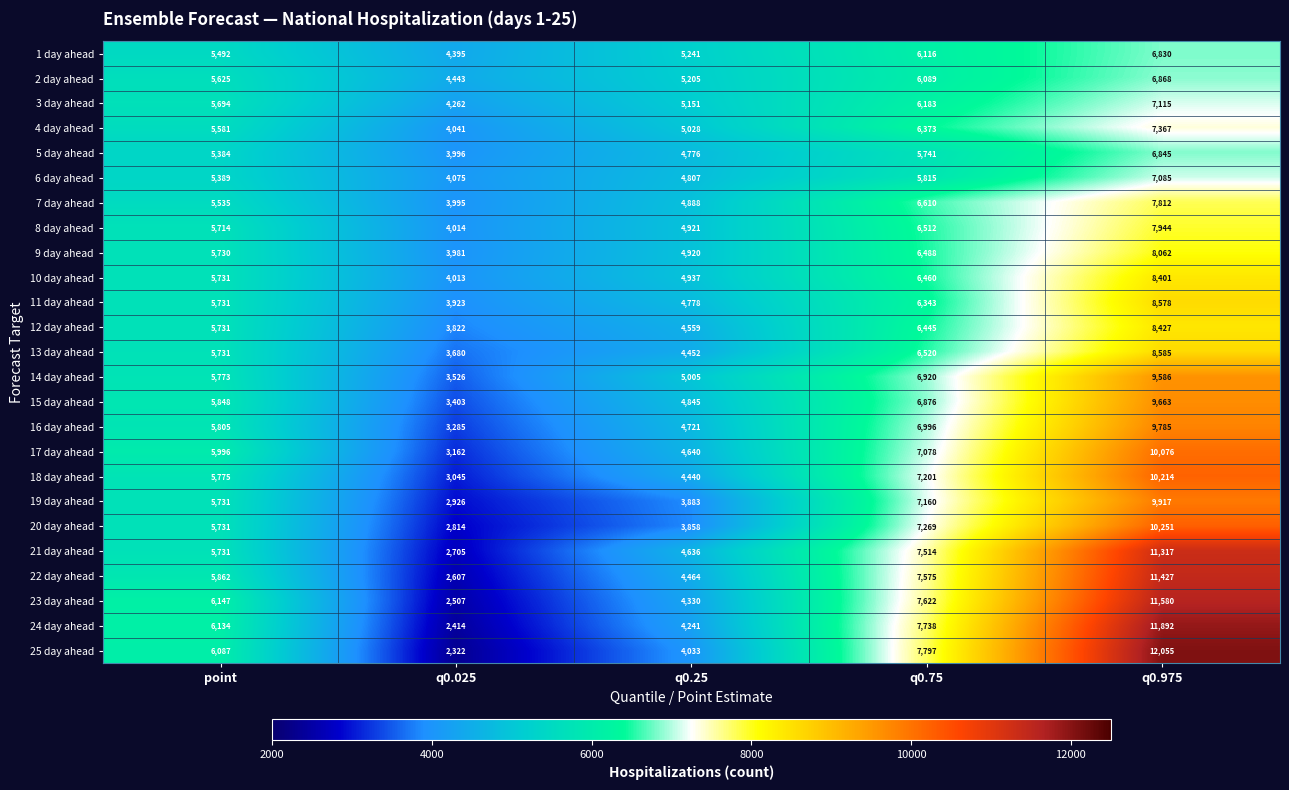

Which category has the lowest value in the 7 day ahead series?

q0.025